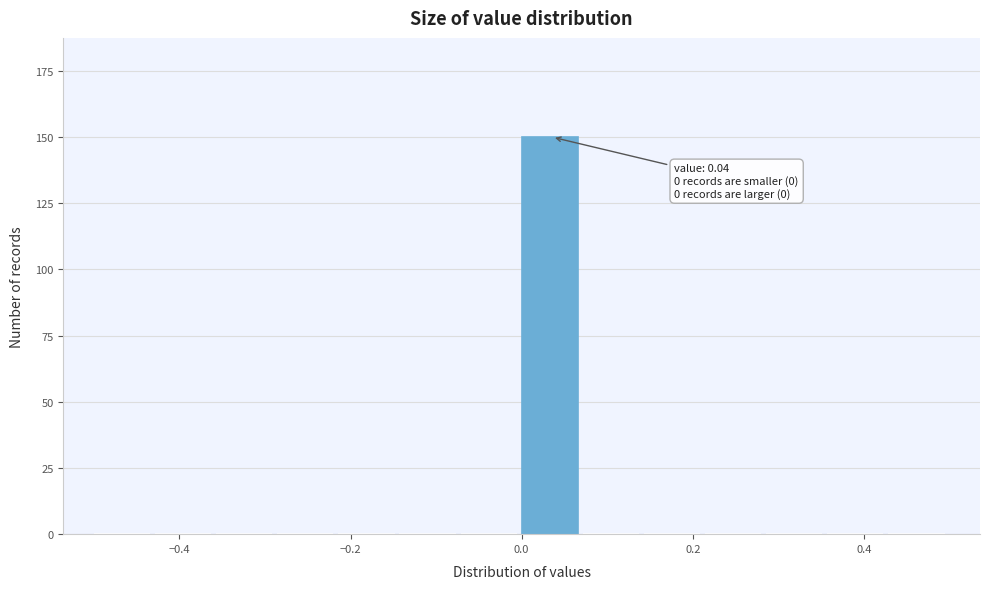

Read against the x-axis, roughly where is the centre of the tallest bar?

0.04